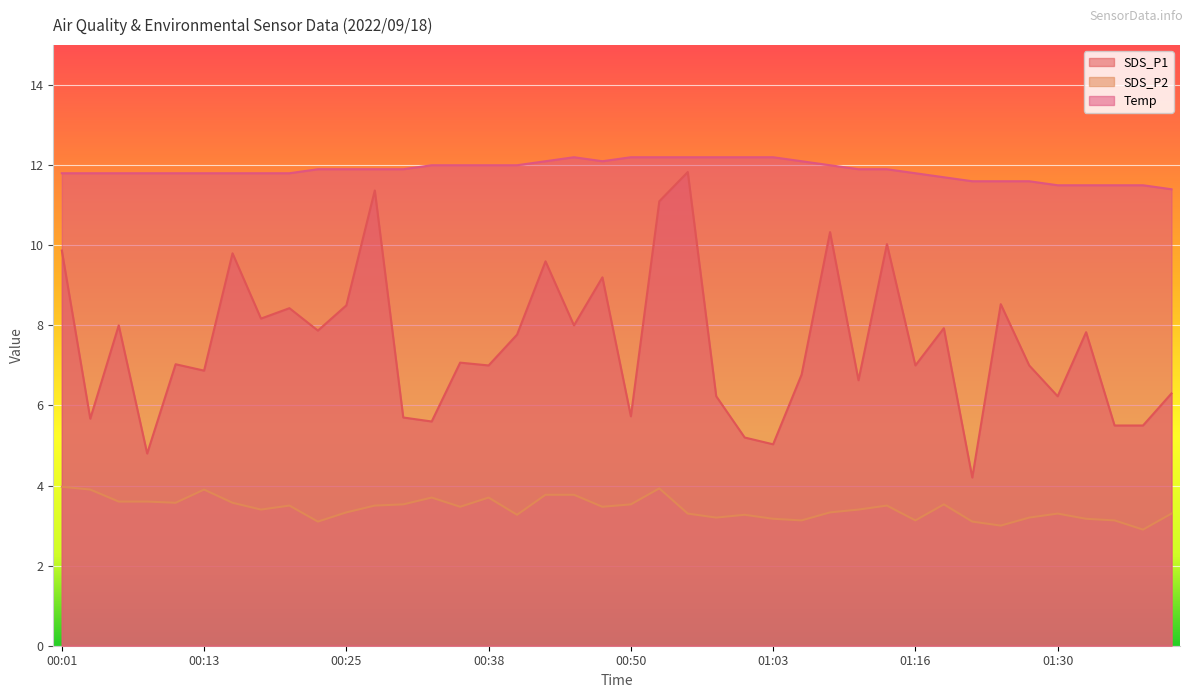

List the labels in order of SDS_P1 value, smallest first.

01:22, 00:08, 01:03, 01:00, 01:35, 01:38, 00:33, 00:03, 00:30, 00:50, 00:58, 01:30, 01:40, 01:10, 01:05, 00:13, 00:38, 01:16, 01:27, 00:11, 00:35, 00:40, 01:32, 00:23, 01:19, 00:06, 00:45, 00:18, 00:21, 00:25, 01:25, 00:48, 00:43, 00:16, 00:01, 01:13, 01:08, 00:53, 00:28, 00:55